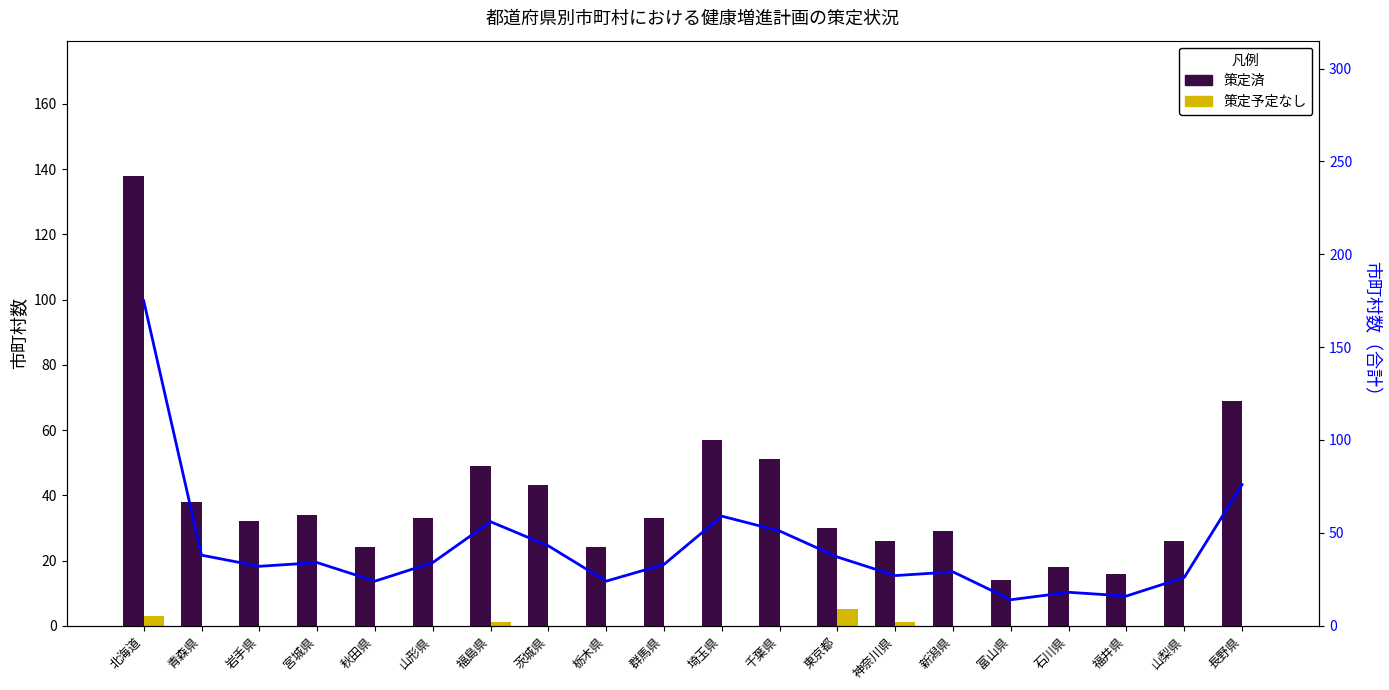

Which series has the largest total across all categories?

市町村数（合計）